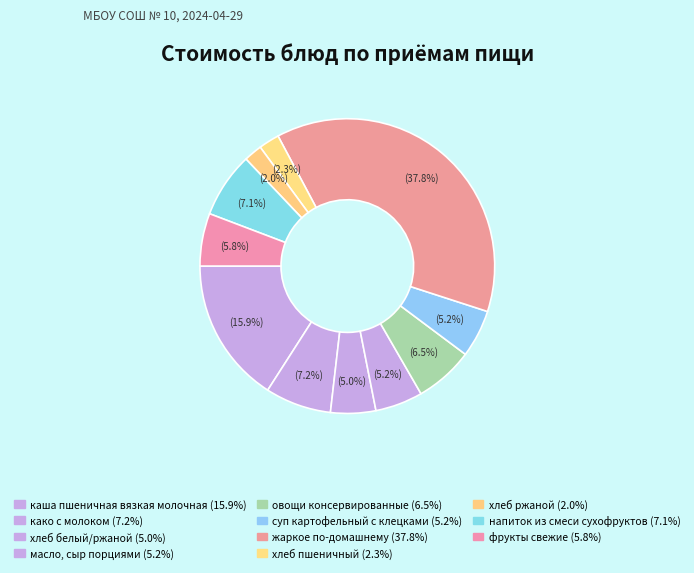

What is the largest slice in the pie chart?

жаркое по-домашнему